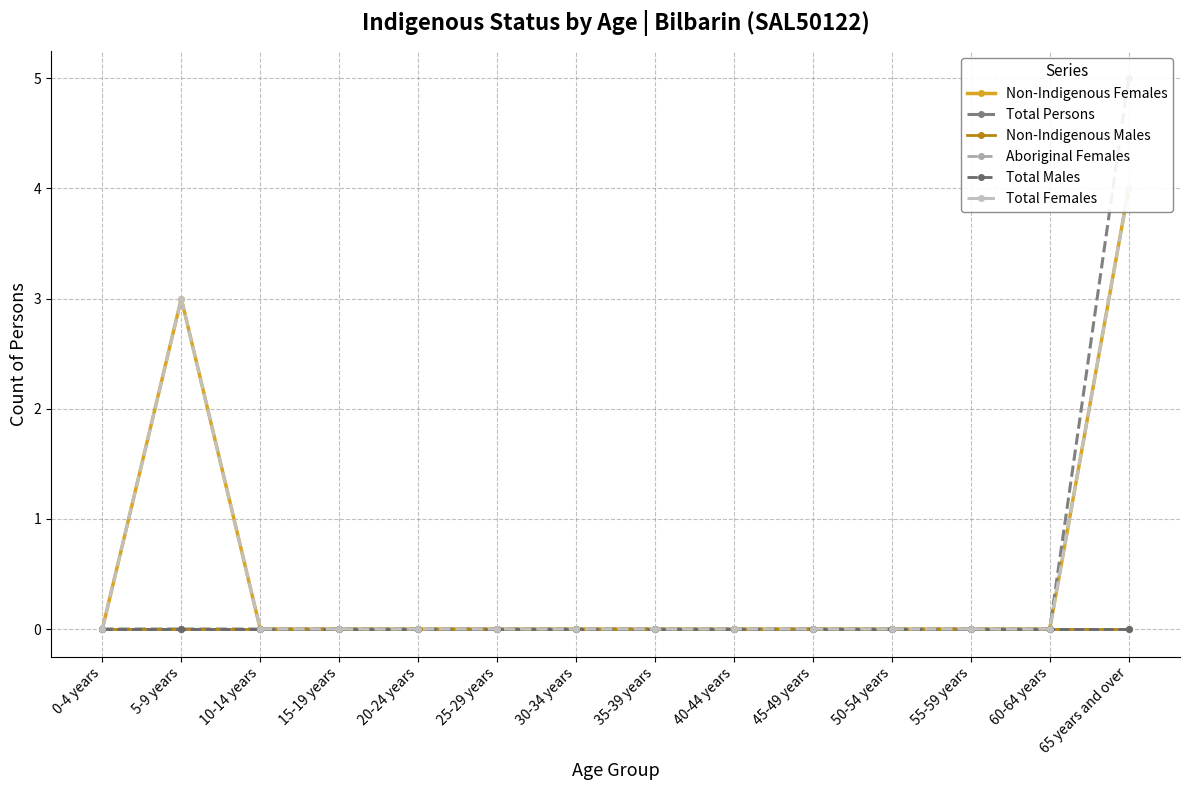

The value of Total Males at 55-59 years is 0. True or false?

True